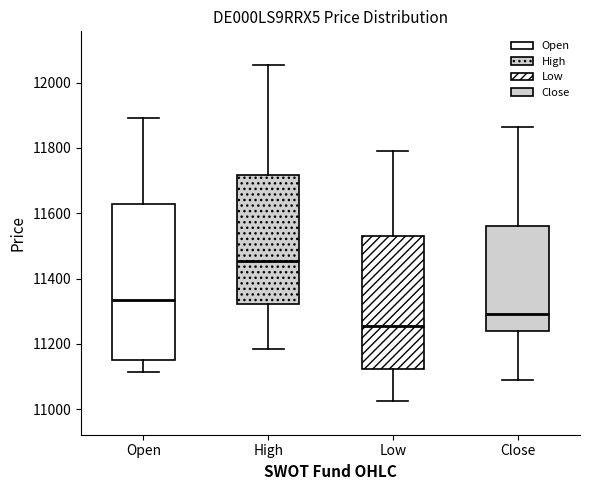

Which box has the highest median line?

High